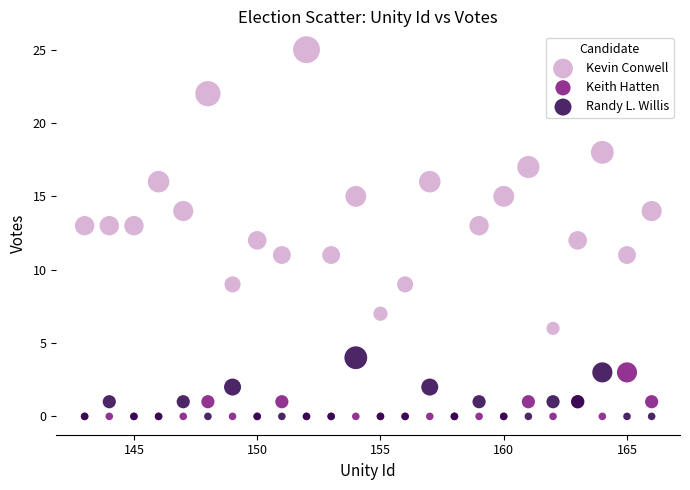

What are all the series names shown in the legend?

Kevin Conwell, Keith Hatten, Randy L. Willis